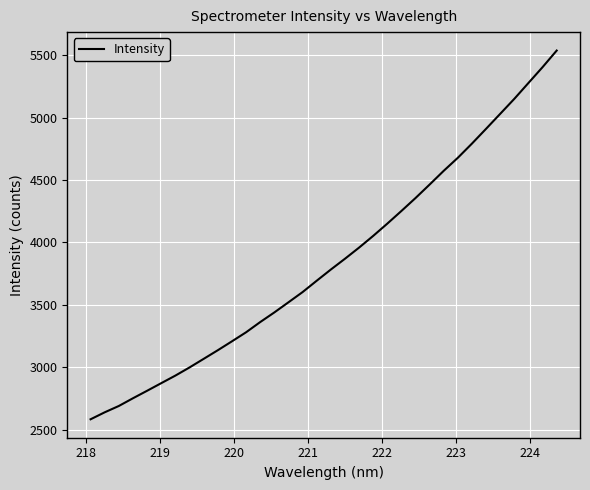

How many distinct data groups are displayed?

1